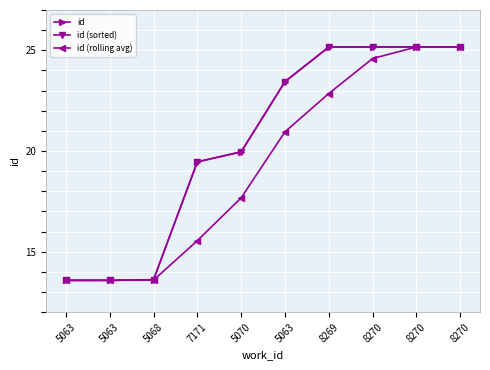

List the series in order of their peak value, lowest first.

id (rolling avg), id, id (sorted)